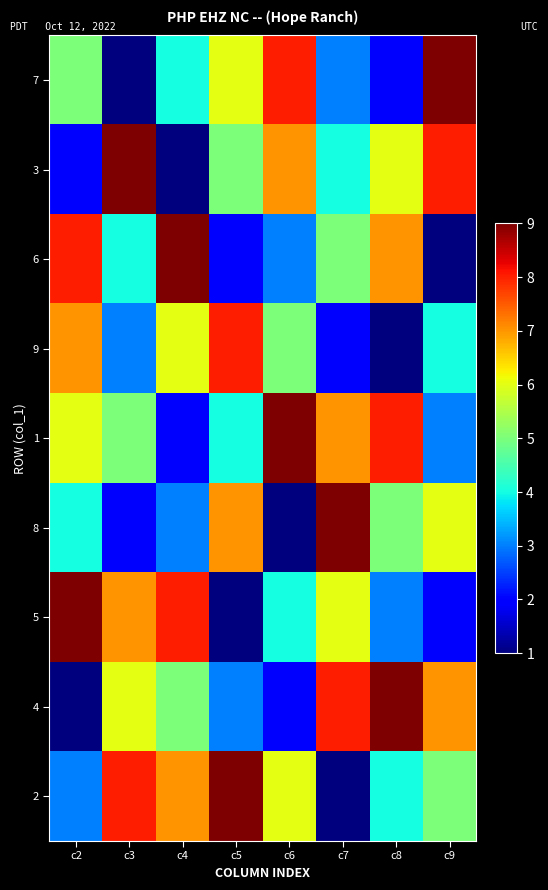

What is the difference between the highest and lowest values at c5?

8